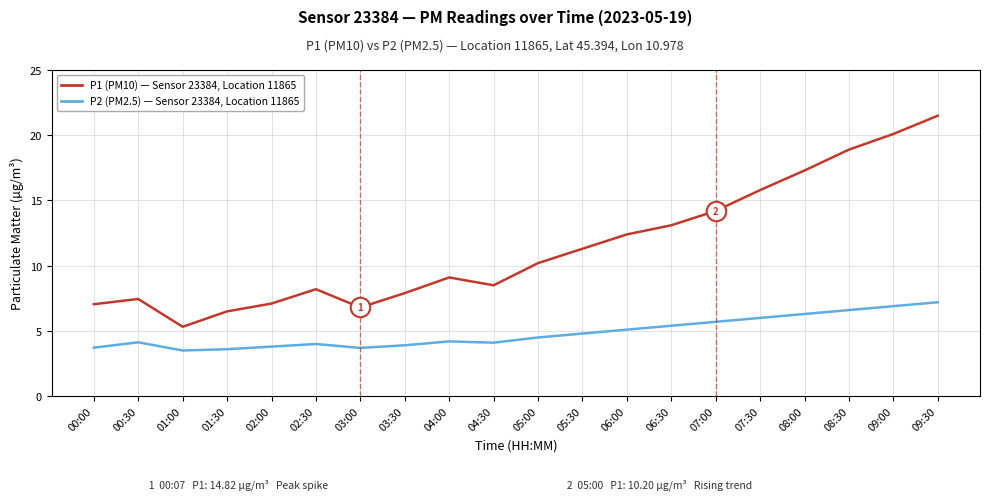

How many lines are shown in the chart?

2